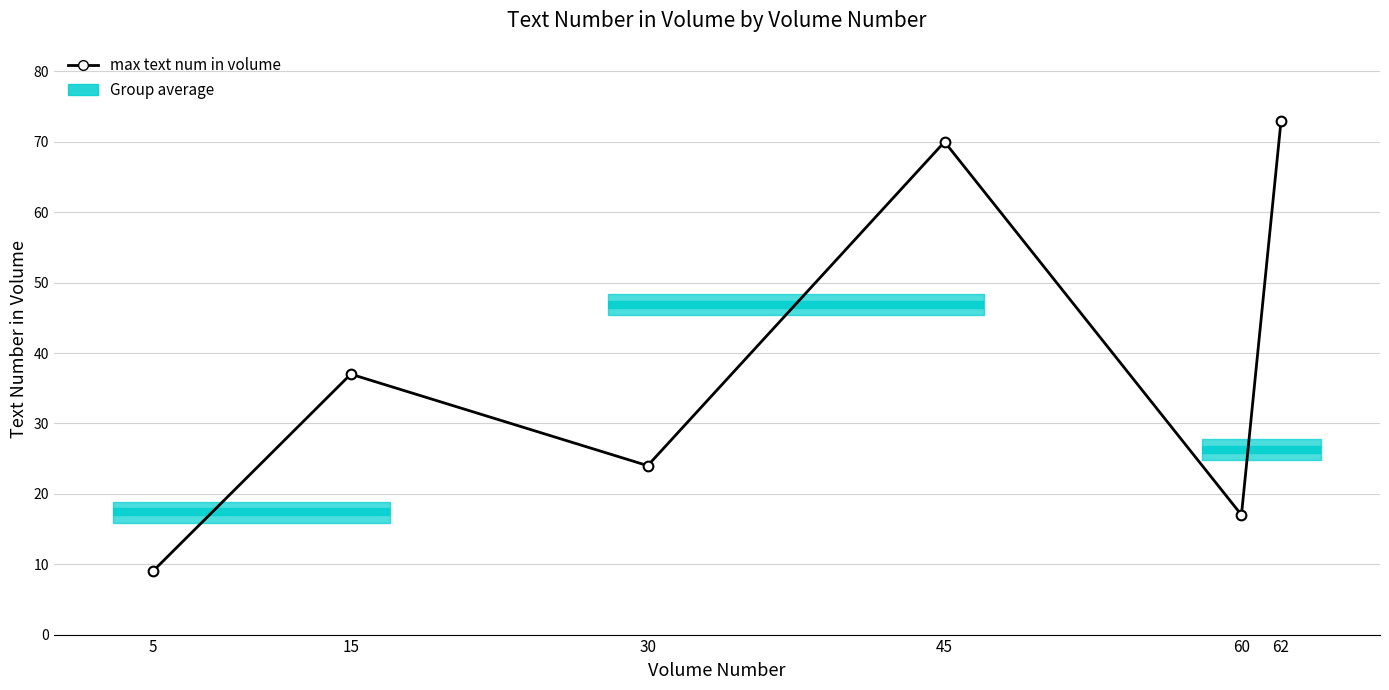

Reading left to right, extract all data points from this chart.

9	37	24	70	17	73